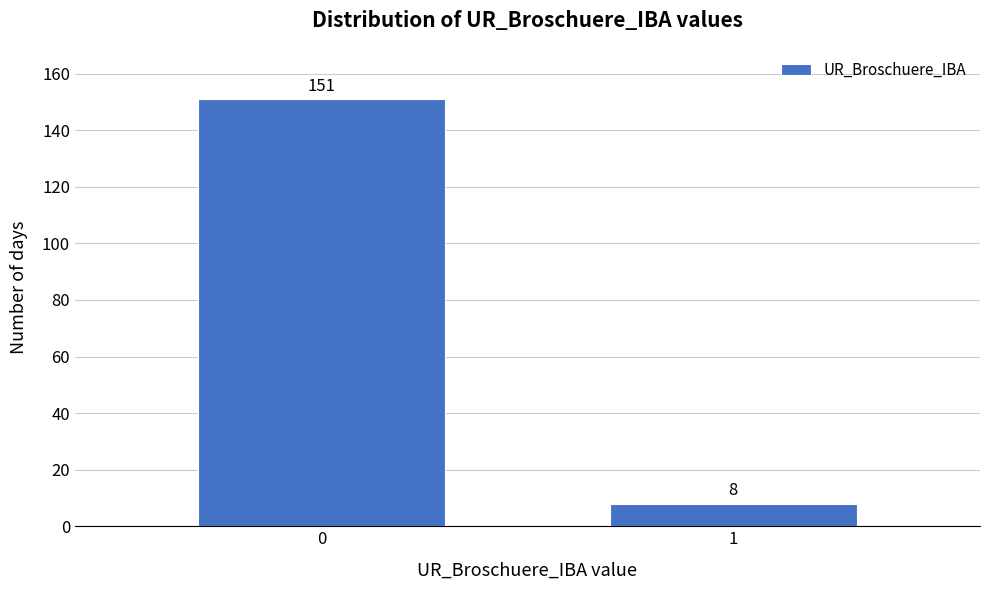

Reading left to right, transcribe all the data shown in this chart.

151	8